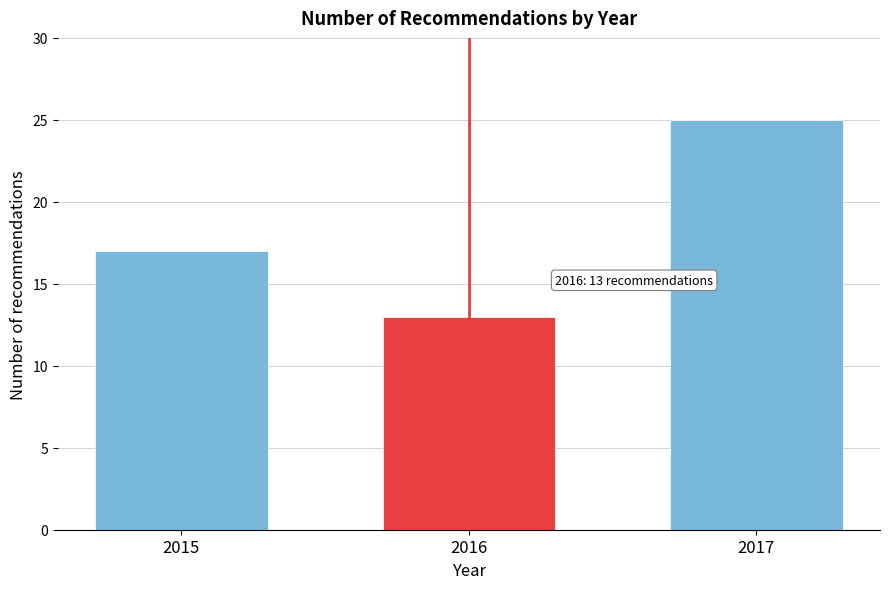

Reading left to right, extract all data points from this chart.

2015=17	2016=13	2017=25